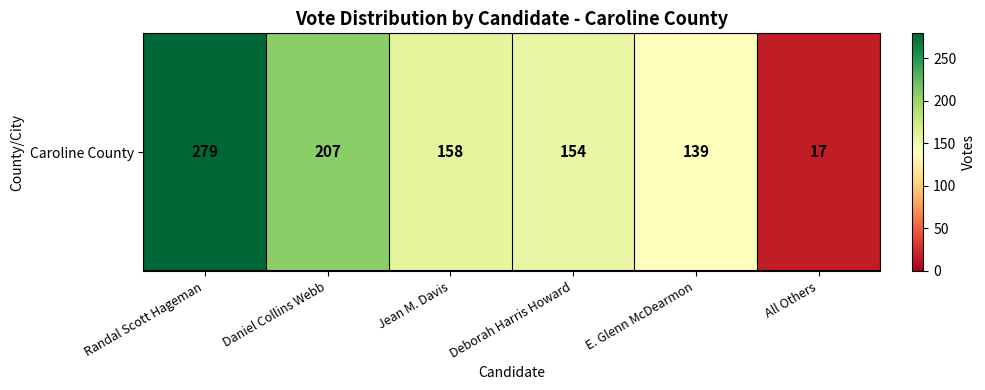

Reading left to right, list all the values displayed in this chart.

279	207	158	154	139	17